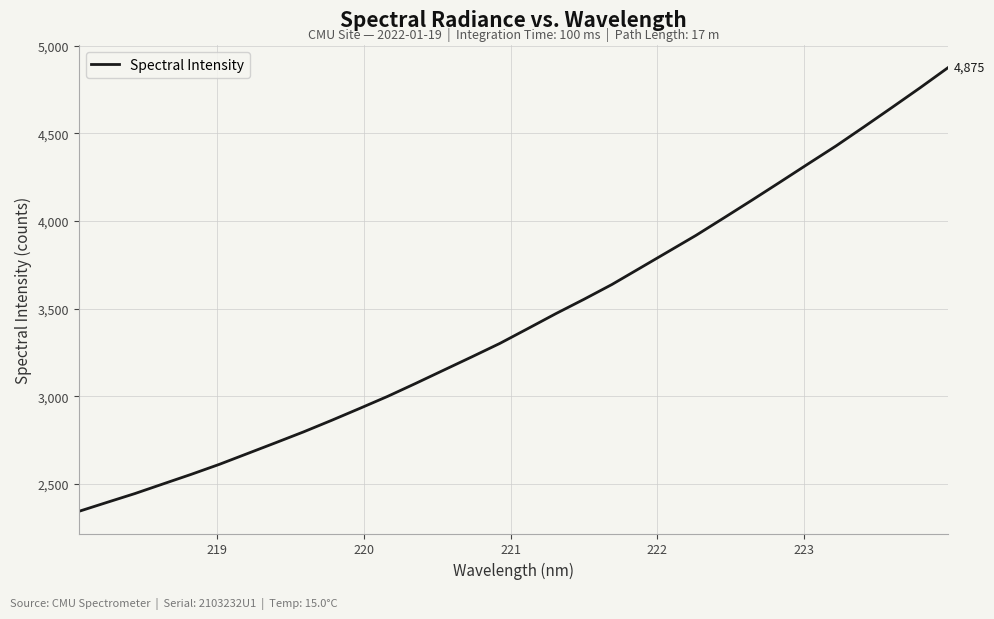

What is the maximum value shown in the chart?

4875.1